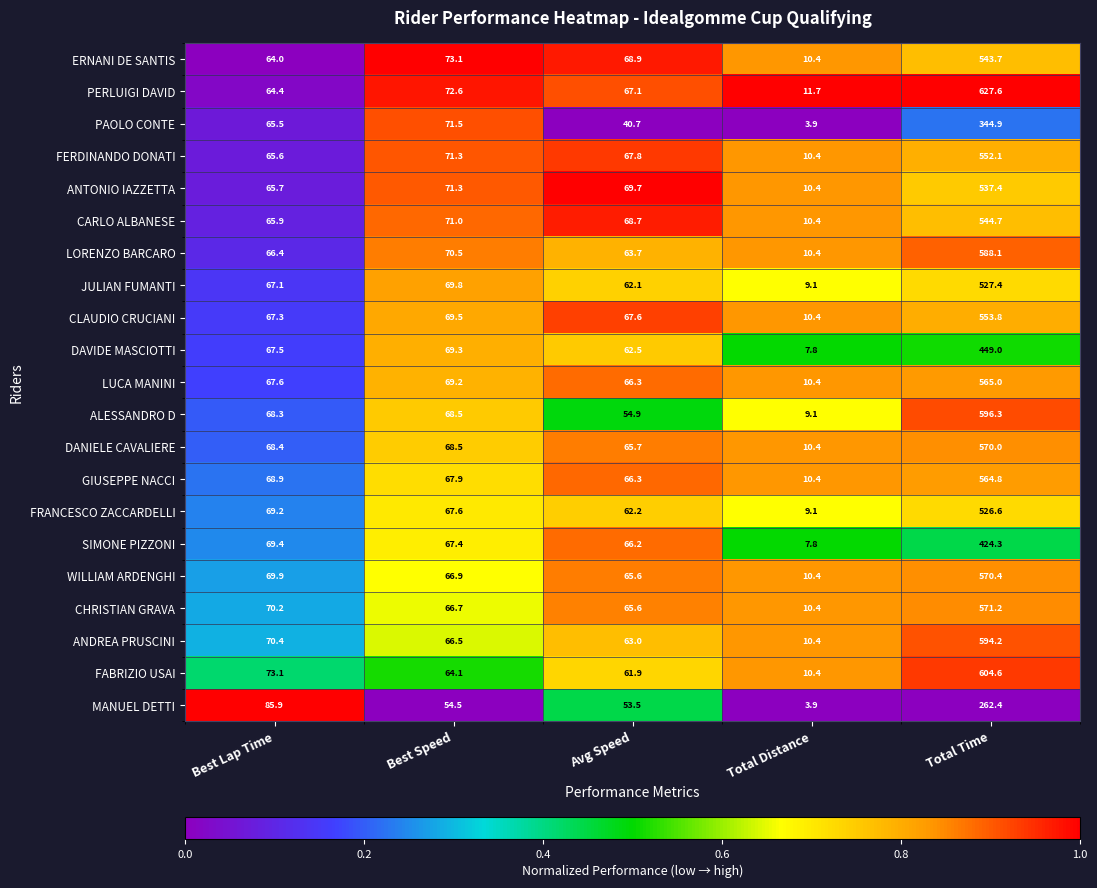

How many values in the CHRISTIAN GRAVA series exceed 66?

3